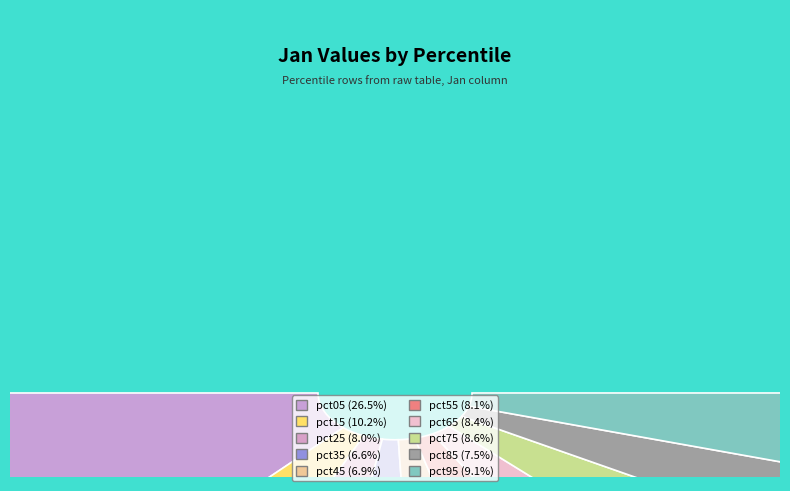

To the nearest percent, what is the average slice percentage?

10%